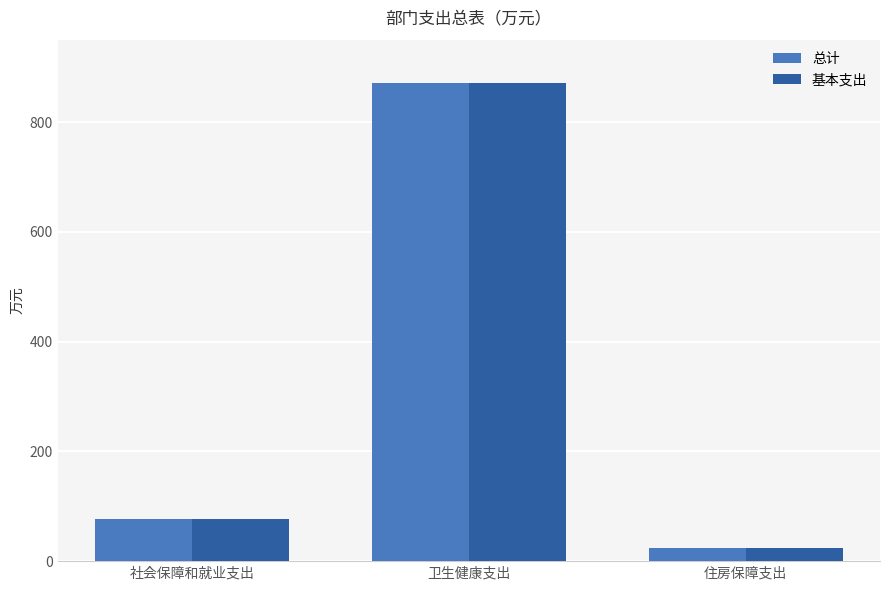

Reading right to left, extract all data points from this chart.

总计: 23.8	870.8	77.6
基本支出: 23.8	870.8	77.6